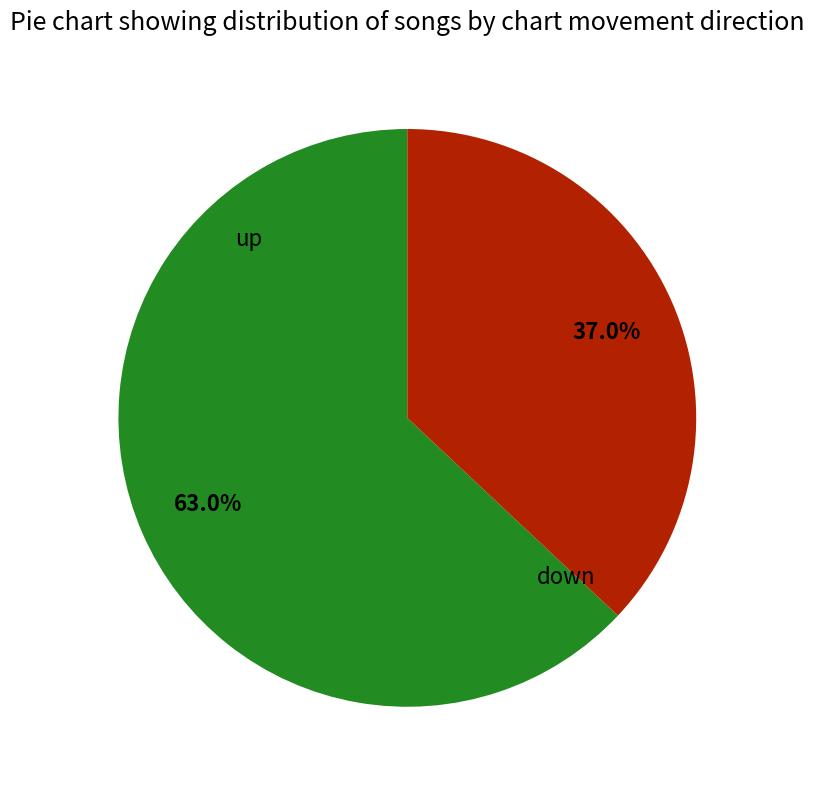

What is the largest slice in the pie chart?

up